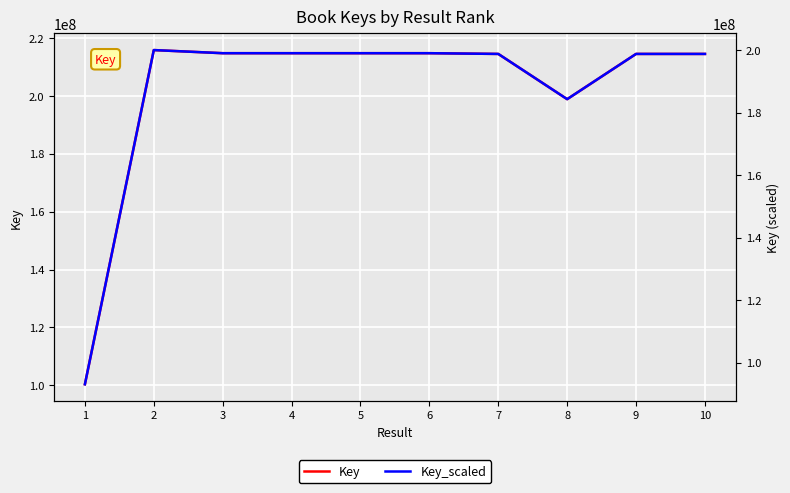

True or false: Key_scaled and Key intersect in this chart.

False